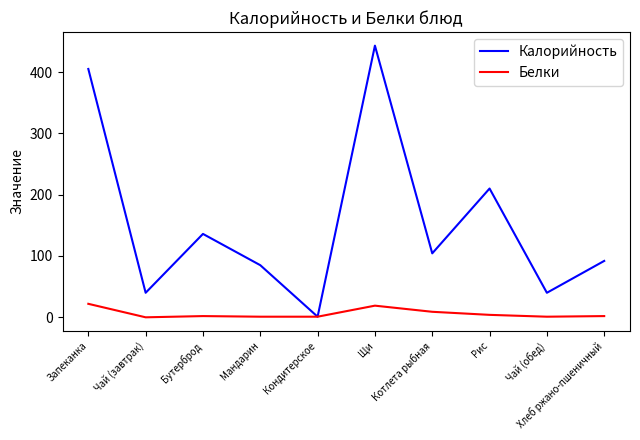

List the series in order of their overall mean, highest first.

Калорийность, Белки